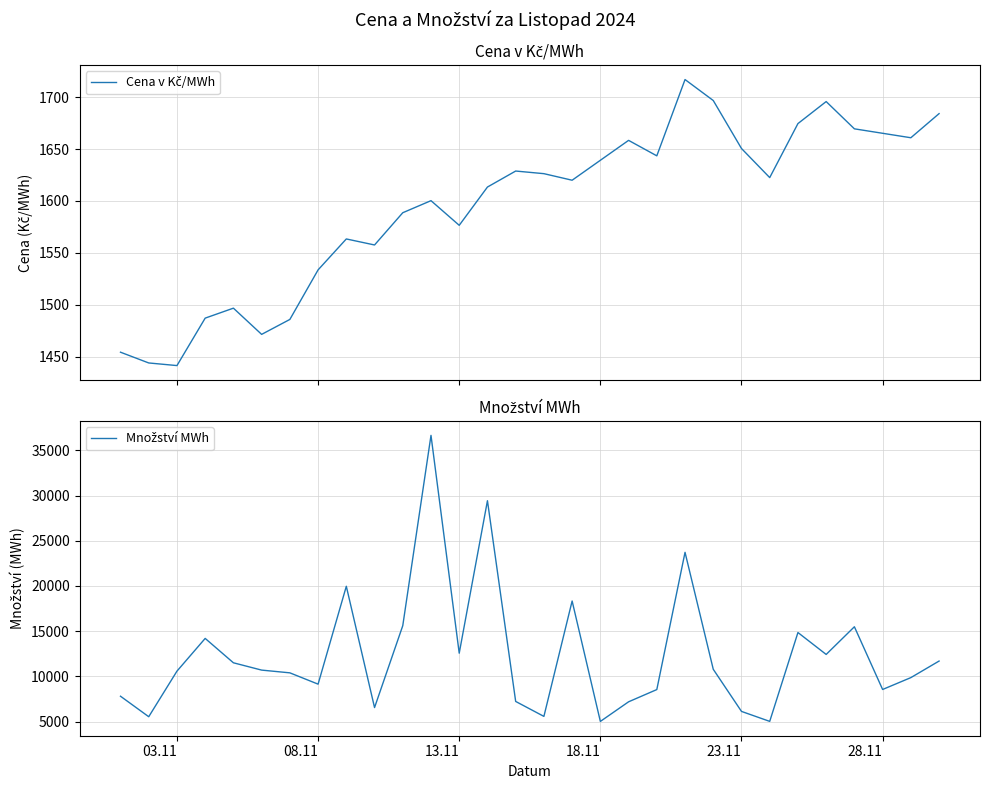

What is the average value of the Množství MWh series?

12363.4